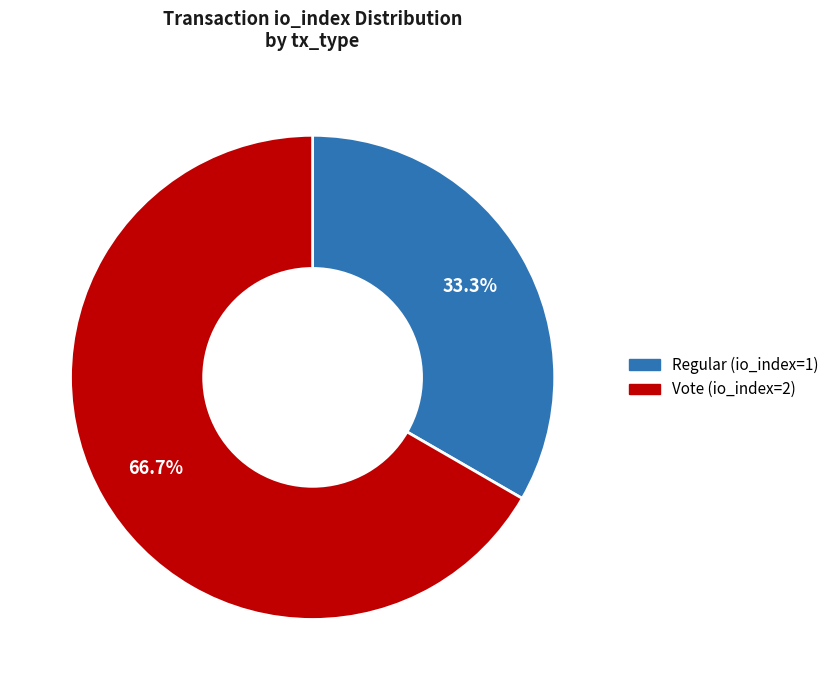

To the nearest percent, what is the combined percentage of Vote (io_index=2) and Regular (io_index=1)?

100%